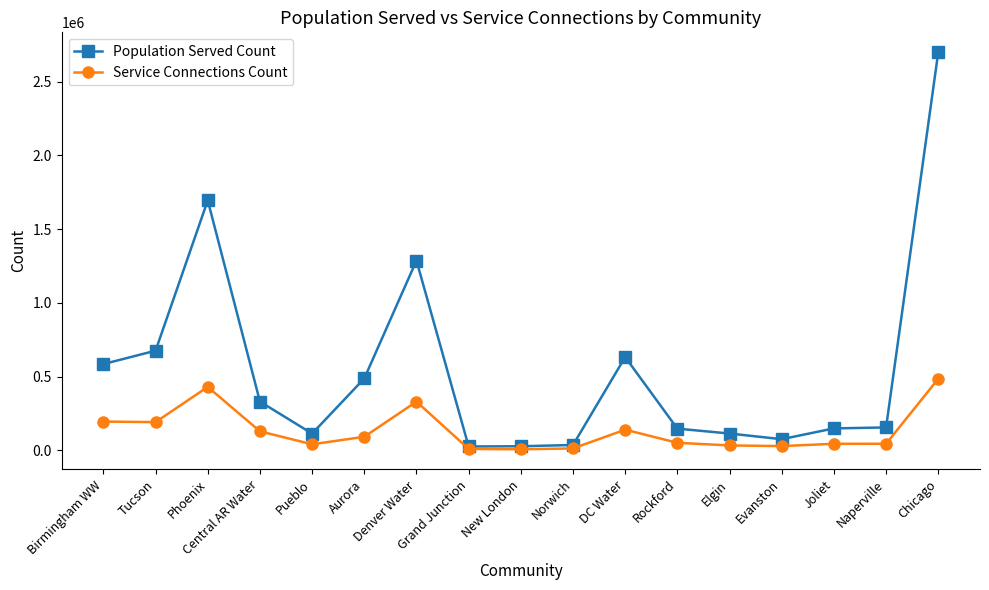

True or false: Population Served Count has more than 1 interior local peaks.

True